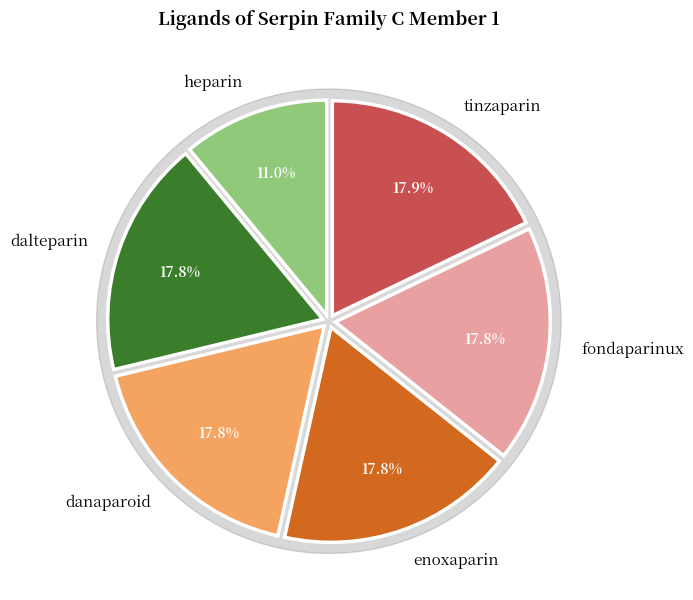

The enoxaparin slice represents 8% of the pie. True or false?

False